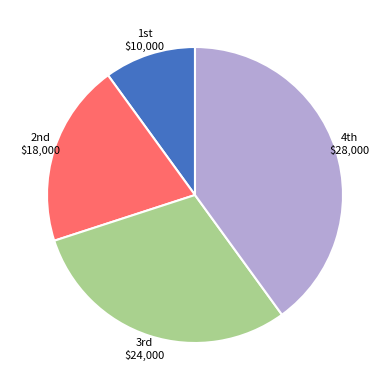

Does any single category account for the majority?

No